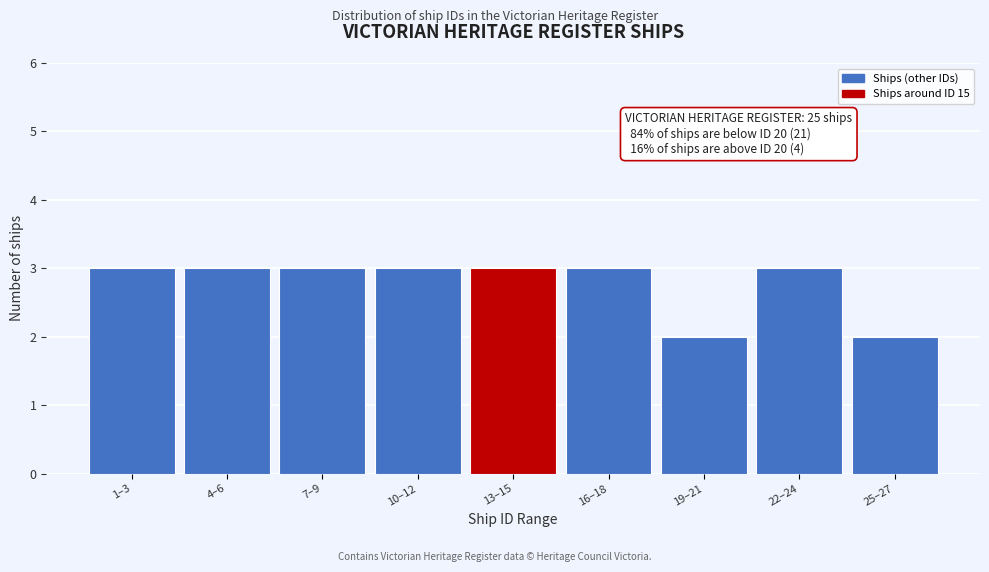

Reading left to right, transcribe all the data shown in this chart.

3	3	3	3	3	3	2	3	2